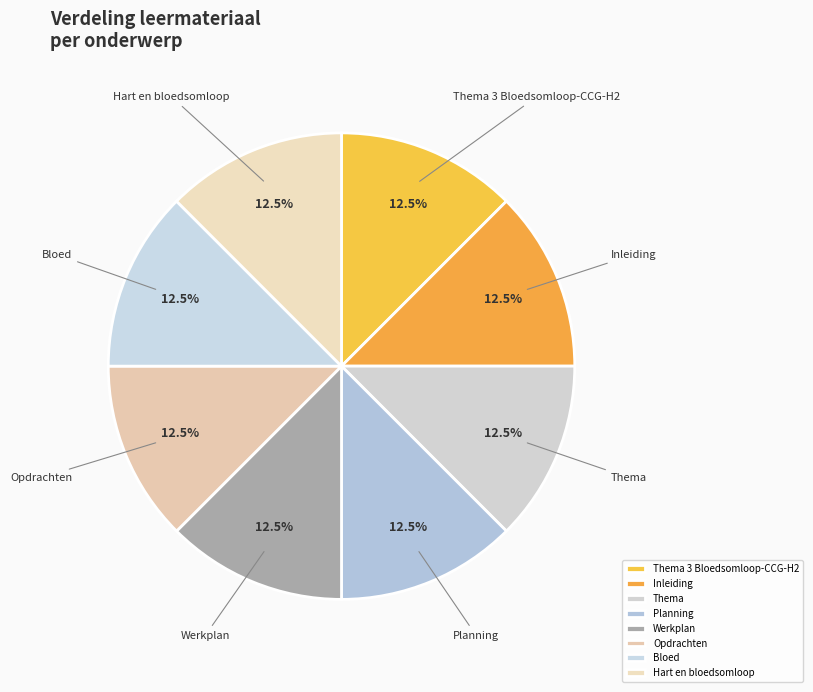

Approximately how many times larger is the value at Inleiding compared to Thema 3 Bloedsomloop-CCG-H2?

1.0